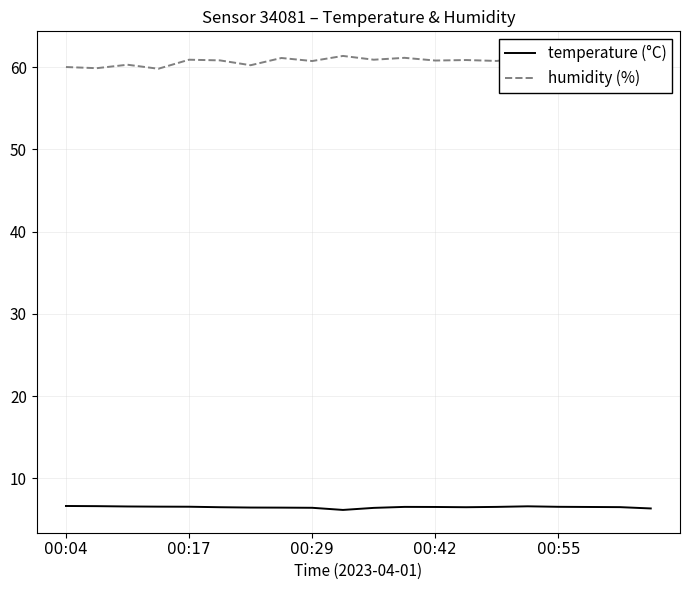

What is the difference between the maximum and minimum values in the humidity (%) series?

1.8